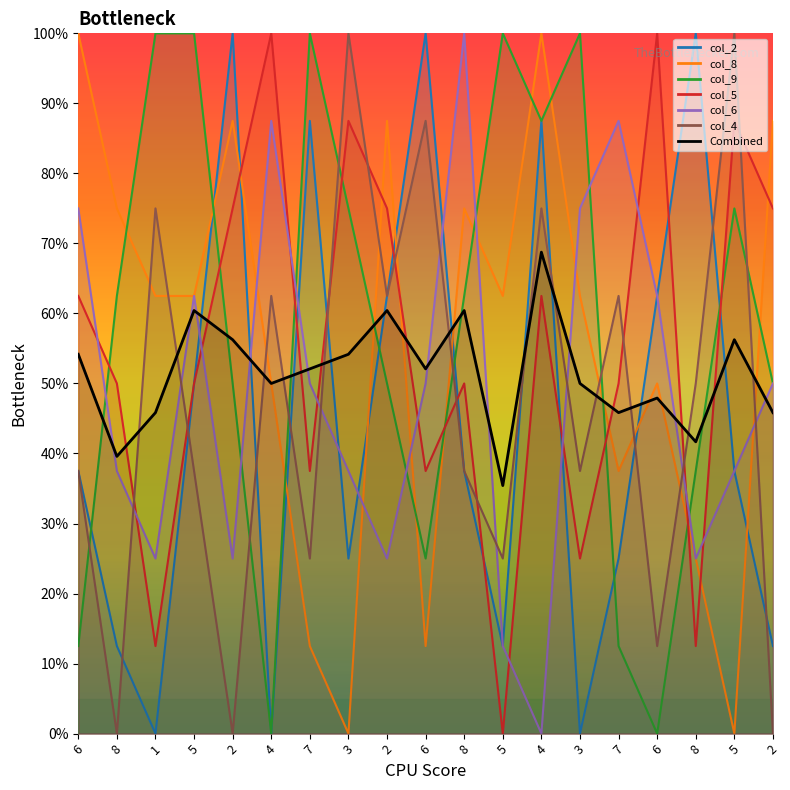

What is the difference between the highest and lowest values at 5?

62.5